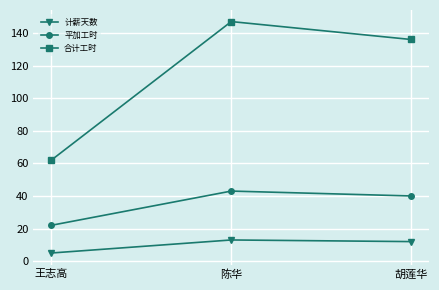

Which series has the largest total across all categories?

合计工时